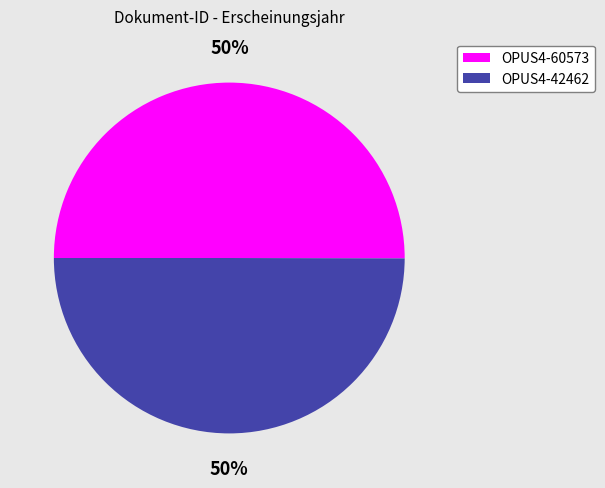

True or false: OPUS4-60573 accounts for 50% of the total.

True